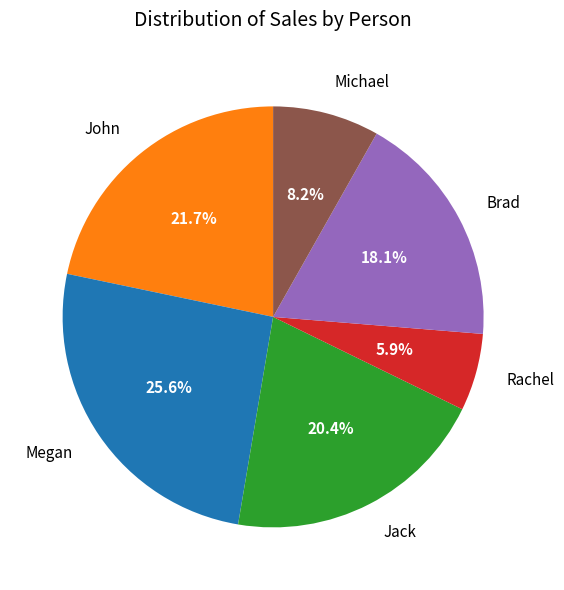

To the nearest percent, what is the combined percentage of John and Brad?

40%